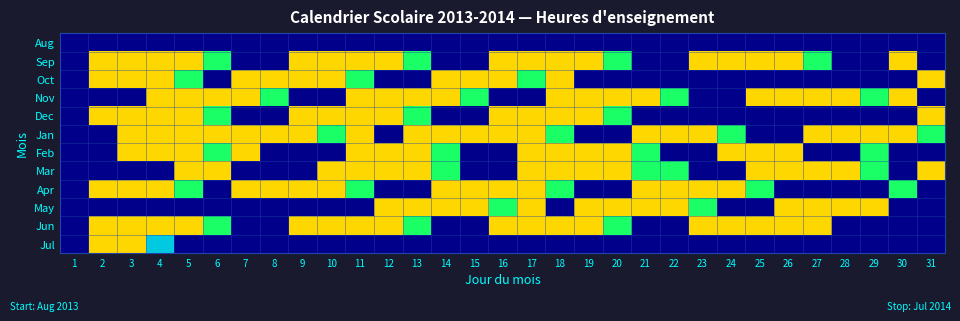

Reading left to right, what are all the values shown in this chart?

Aug: 1=0	2=0	3=0	4=0	5=0	6=0	7=0	8=0	9=0	10=0	11=0	12=0	13=0	14=0	15=0	16=0	17=0	18=0	19=0	20=0	21=0	22=0	23=0	24=0	25=0	26=0	27=0	28=0	29=0	30=0	31=0
Sep: 1=0	2=5	3=5	4=5	5=5	6=4	7=0	8=0	9=5	10=5	11=5	12=5	13=4	14=0	15=0	16=5	17=5	18=5	19=5	20=4	21=0	22=0	23=5	24=5	25=5	26=5	27=4	28=0	29=0	30=5	31=0
Oct: 1=0	2=5	3=5	4=5	5=4	6=0	7=5	8=5	9=5	10=5	11=4	12=0	13=0	14=5	15=5	16=5	17=4	18=5	19=0	20=0	21=0	22=0	23=0	24=0	25=0	26=0	27=0	28=0	29=0	30=0	31=5
Nov: 1=0	2=0	3=0	4=5	5=5	6=5	7=5	8=4	9=0	10=0	11=5	12=5	13=5	14=5	15=4	16=0	17=0	18=5	19=5	20=5	21=5	22=4	23=0	24=0	25=5	26=5	27=5	28=5	29=4	30=5	31=0
Dec: 1=0	2=5	3=5	4=5	5=5	6=4	7=0	8=0	9=5	10=5	11=5	12=5	13=4	14=0	15=0	16=5	17=5	18=5	19=5	20=4	21=0	22=0	23=0	24=0	25=0	26=0	27=0	28=0	29=0	30=0	31=5
Jan: 1=0	2=0	3=5	4=5	5=5	6=5	7=5	8=5	9=5	10=4	11=5	12=0	13=5	14=5	15=5	16=5	17=5	18=4	19=0	20=0	21=5	22=5	23=5	24=4	25=0	26=0	27=5	28=5	29=5	30=5	31=4
Feb: 1=0	2=0	3=5	4=5	5=5	6=4	7=5	8=0	9=0	10=0	11=5	12=5	13=5	14=4	15=0	16=0	17=5	18=5	19=5	20=5	21=4	22=0	23=0	24=5	25=5	26=5	27=0	28=0	29=4	30=0	31=0
Mar: 1=0	2=0	3=0	4=0	5=5	6=5	7=0	8=0	9=0	10=5	11=5	12=5	13=5	14=4	15=0	16=0	17=5	18=5	19=5	20=5	21=4	22=4	23=0	24=0	25=5	26=5	27=5	28=5	29=4	30=0	31=5
Apr: 1=0	2=5	3=5	4=5	5=4	6=0	7=5	8=5	9=5	10=5	11=4	12=0	13=0	14=5	15=5	16=5	17=5	18=4	19=0	20=0	21=5	22=5	23=5	24=5	25=4	26=0	27=0	28=0	29=0	30=4	31=0
May: 1=0	2=0	3=0	4=0	5=0	6=0	7=0	8=0	9=0	10=0	11=0	12=5	13=5	14=5	15=5	16=4	17=5	18=0	19=5	20=5	21=5	22=5	23=4	24=0	25=0	26=5	27=5	28=5	29=5	30=0	31=0
Jun: 1=0	2=5	3=5	4=5	5=5	6=4	7=0	8=0	9=5	10=5	11=5	12=5	13=4	14=0	15=0	16=5	17=5	18=5	19=5	20=4	21=0	22=0	23=5	24=5	25=5	26=5	27=5	28=0	29=0	30=0	31=0
Jul: 1=0	2=5	3=5	4=3	5=0	6=0	7=0	8=0	9=0	10=0	11=0	12=0	13=0	14=0	15=0	16=0	17=0	18=0	19=0	20=0	21=0	22=0	23=0	24=0	25=0	26=0	27=0	28=0	29=0	30=0	31=0